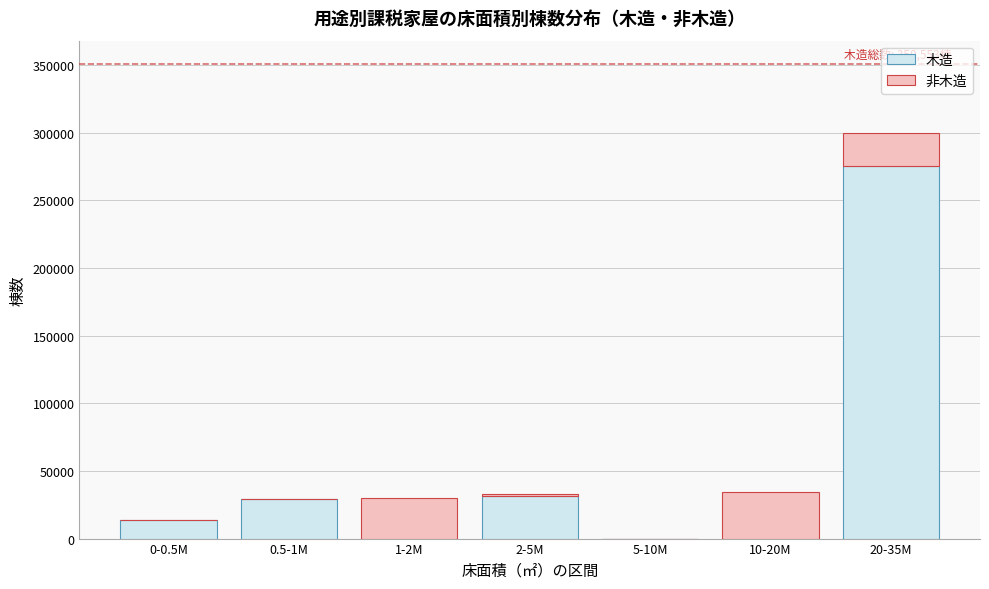

Reading right to left, list the values for the 木造 series.

20-35M=275626	10-20M=0	5-10M=0	2-5M=31423	1-2M=0	0.5-1M=29466	0-0.5M=14038